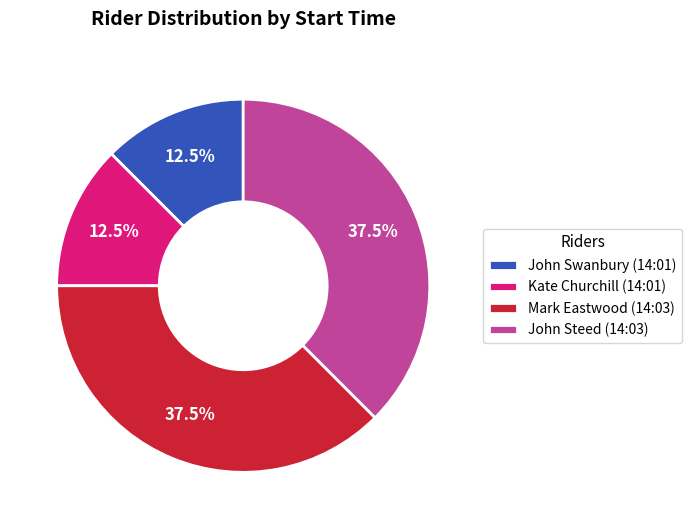

What portion of the pie excludes John Swanbury (14:01)?

87.5%